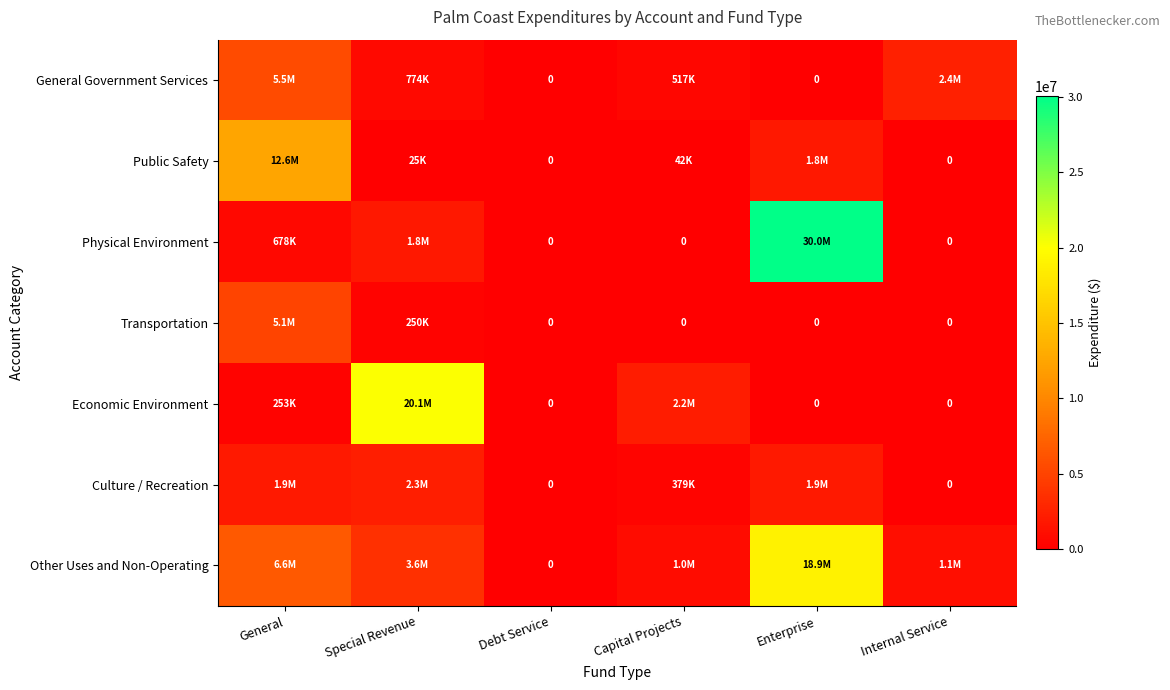

What is the spread (max minus min) of values at Internal Service?

2431470